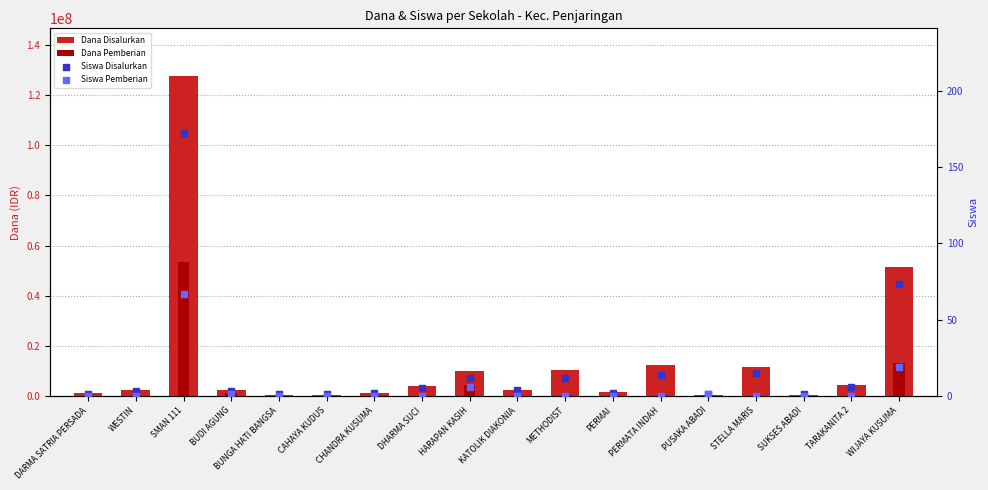

At which category is the sum across all series the highest?

SMAN 111